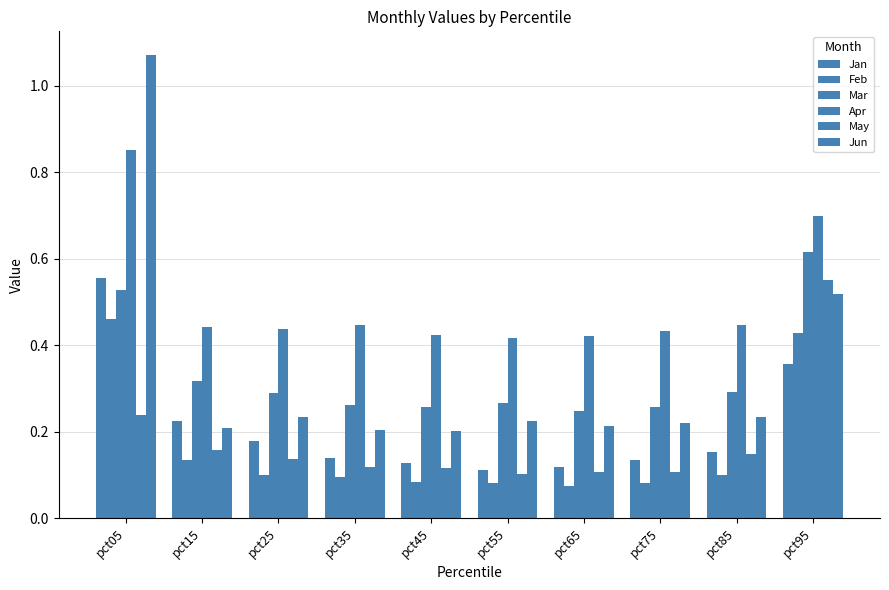

At pct75, list the series in order from largest to smallest.

Apr, Mar, Jun, Jan, May, Feb